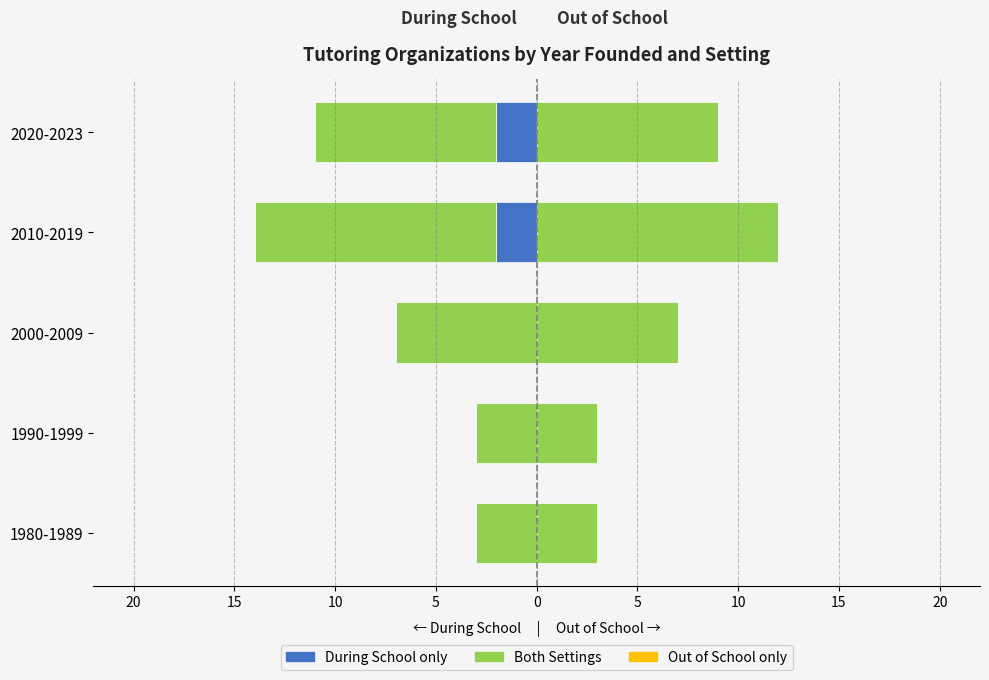

How many values in During School only are below zero?

2